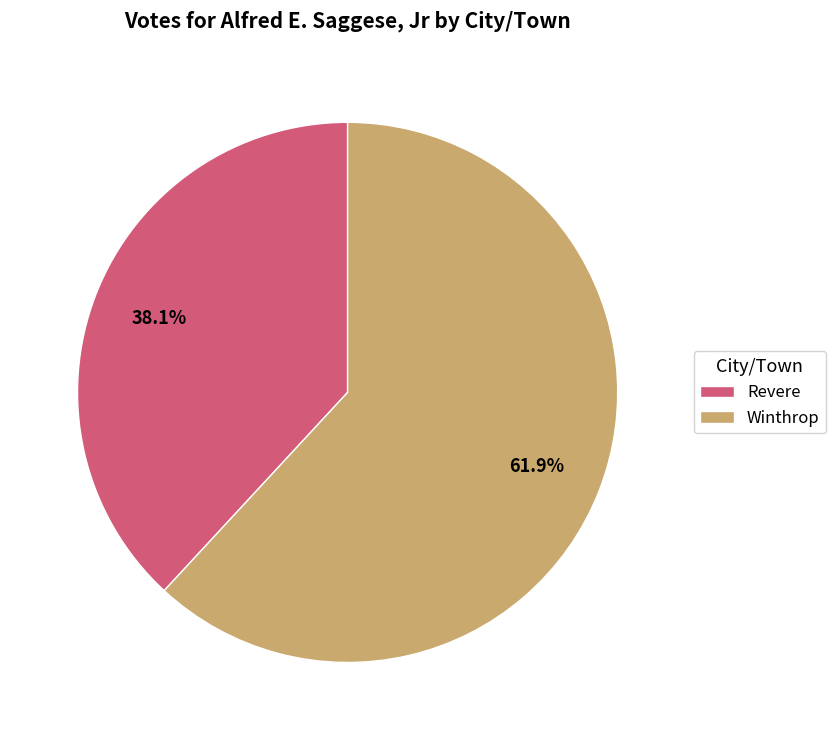

The Winthrop slice represents 72% of the pie. True or false?

False